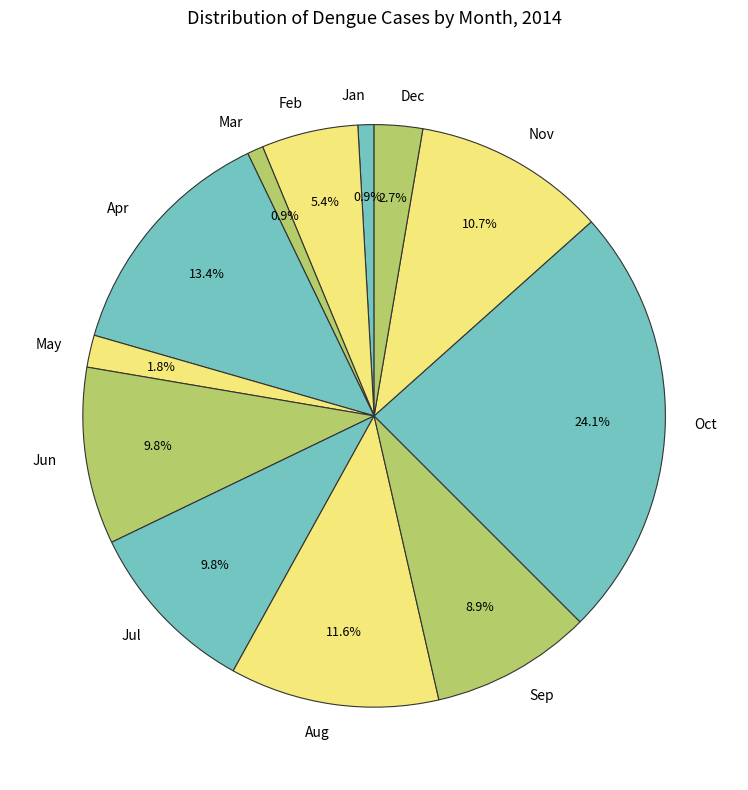

True or false: Sep accounts for 1% of the total.

False